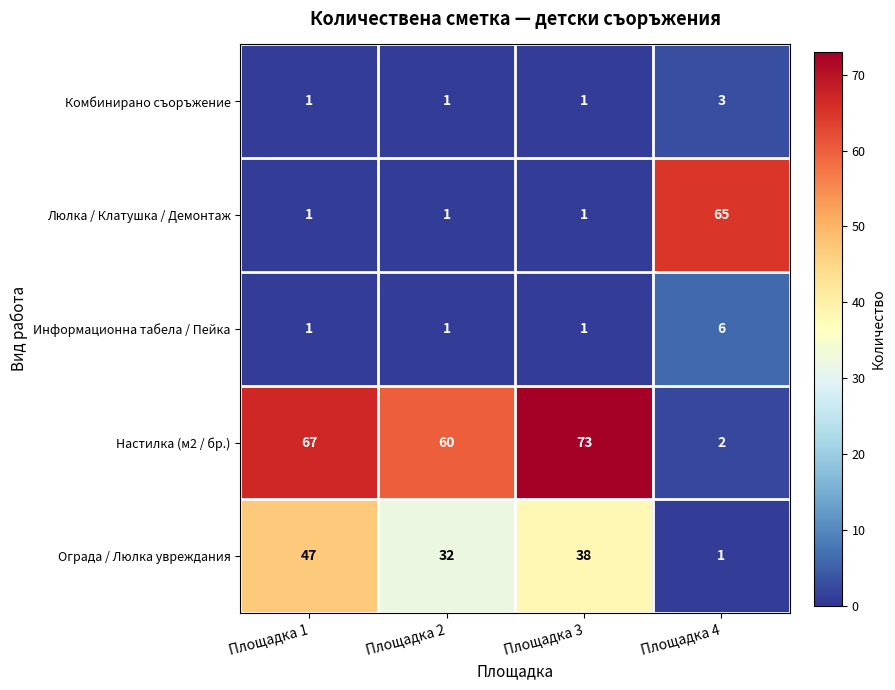

True or false: Настилка (м2 / бр.) has a value of 112 at Площадка 3.

False